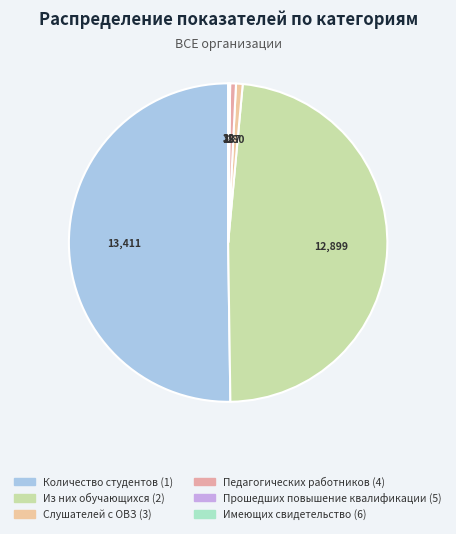

Do Прошедших повышение квалификации (5) and Из них обучающихся (2) together represent more than half of the pie?

No